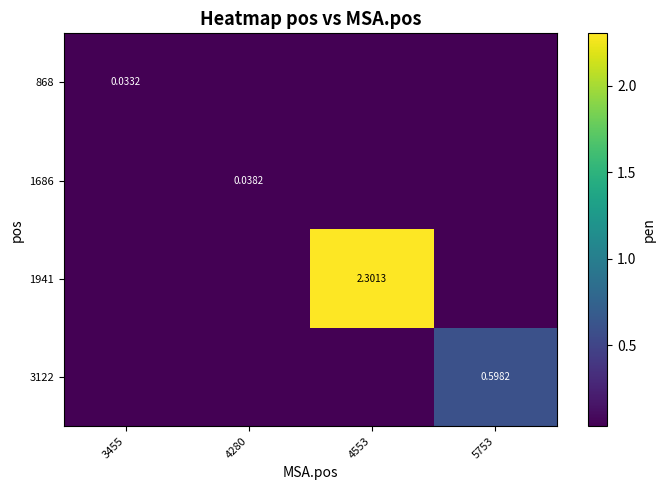

The 1941 series shows 0.0 at 3455. True or false?

True